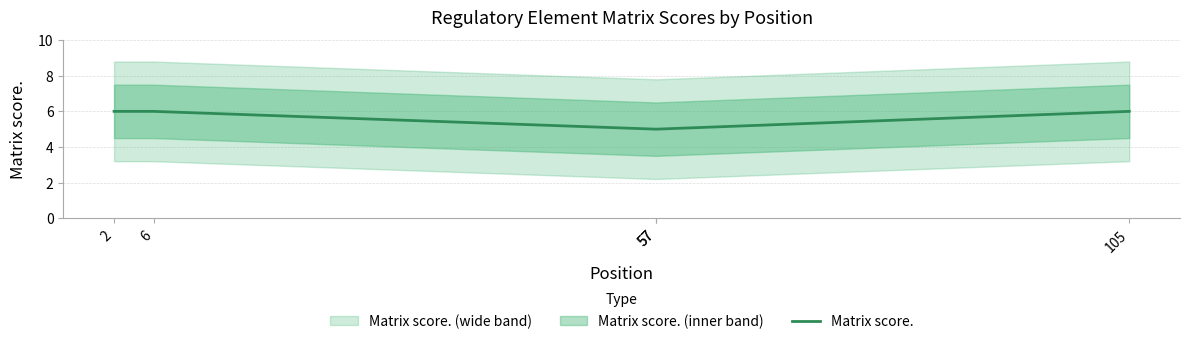

What is the difference between the values at 57 and 2?

1